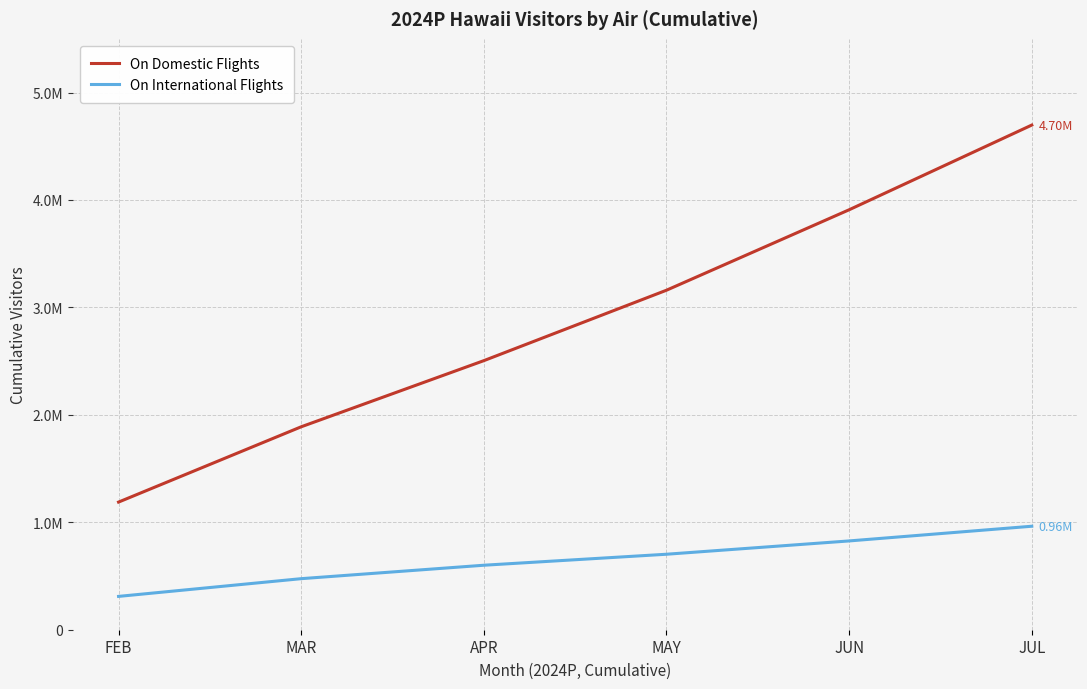

Rank the categories by On Domestic Flights value from highest to lowest.

JUL, JUN, MAY, APR, MAR, FEB